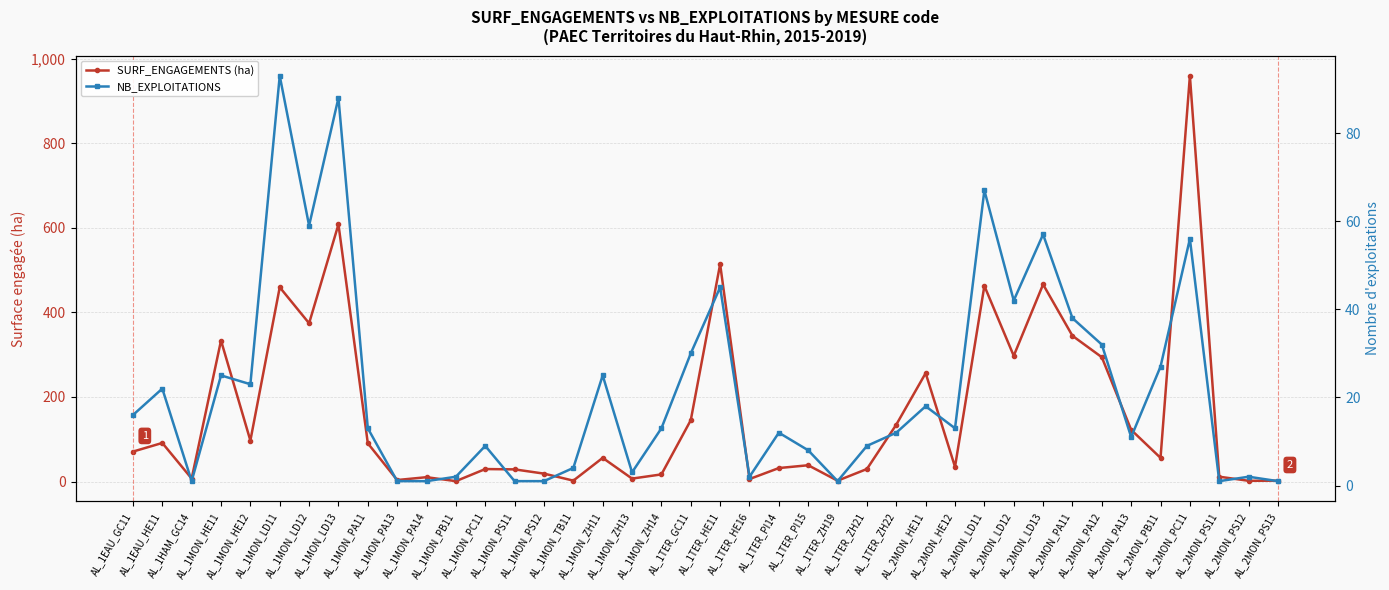

Where is the first local minimum for SURF_ENGAGEMENTS (ha)?

AL_1HAM_GC14